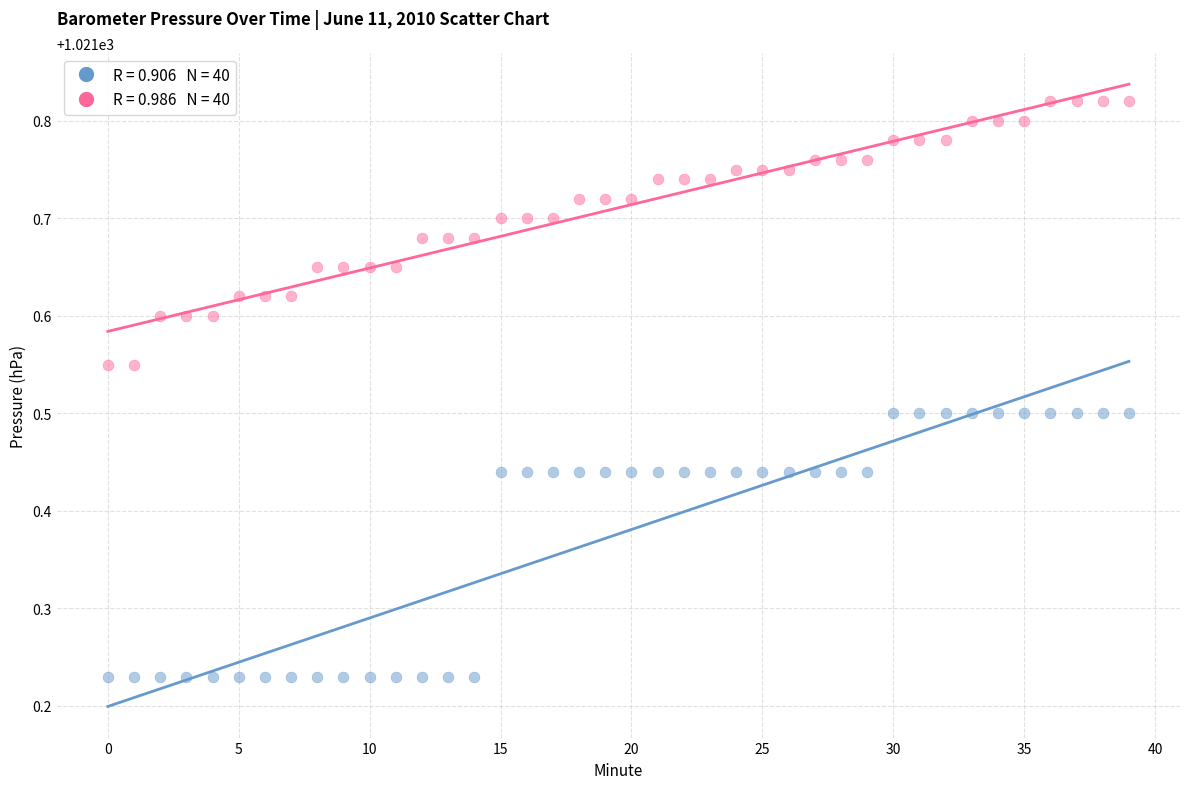

Across all data points, what is the range of Y values (max minus min)?

0.6